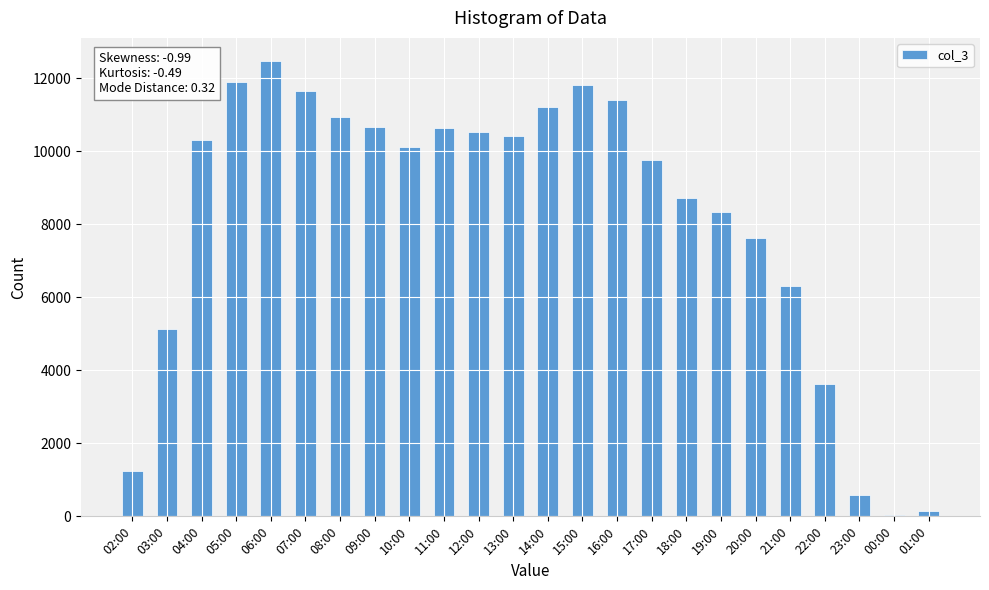

What is the greatest value displayed?

12479